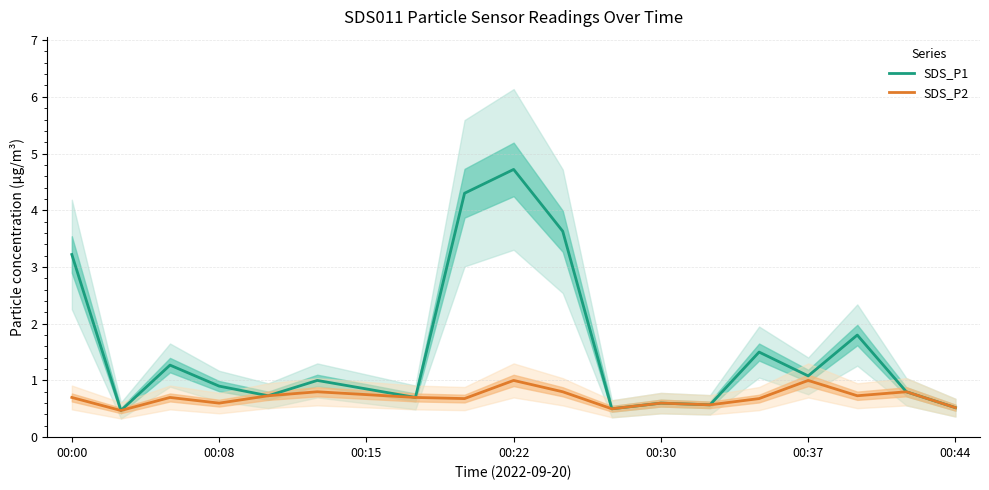

What is the maximum value for SDS_P2?

1.0